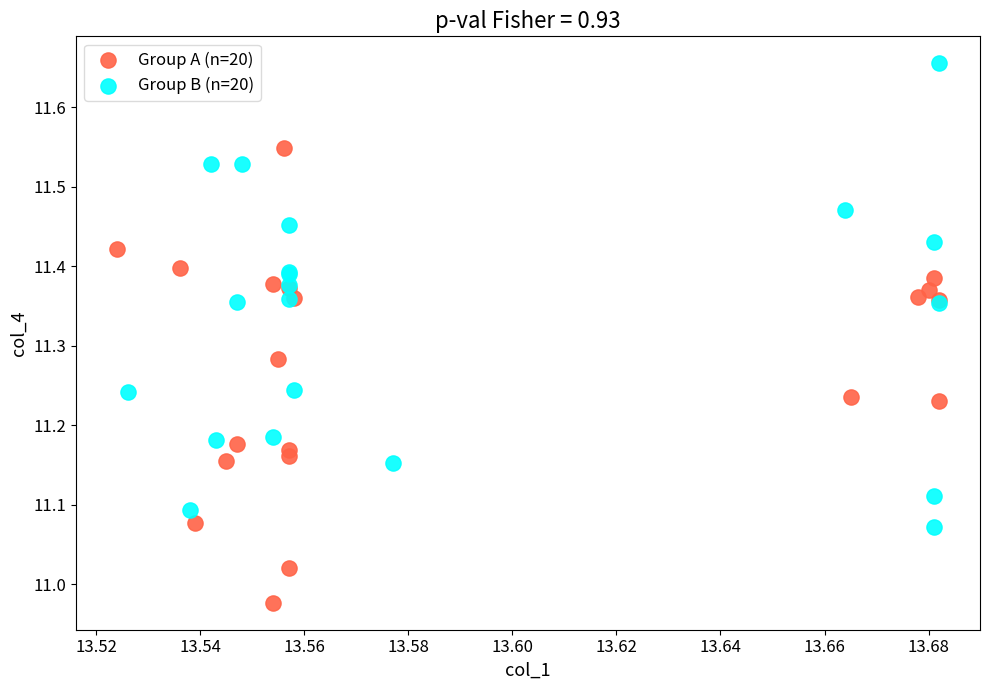

Which series has the largest Y range (max minus min)?

Group B (n=20)